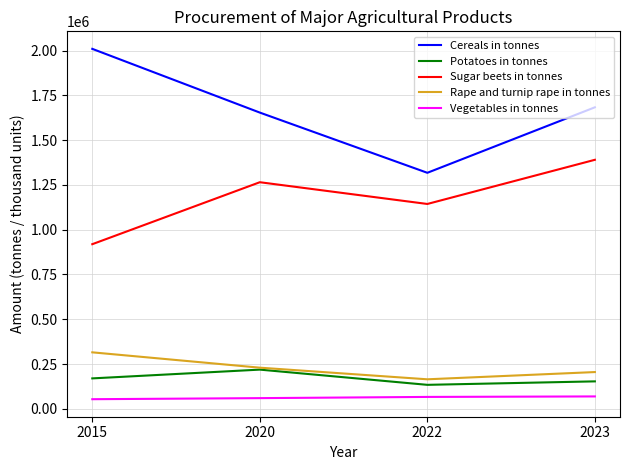

Which series changed the most between 2015 and 2022?

Cereals in tonnes